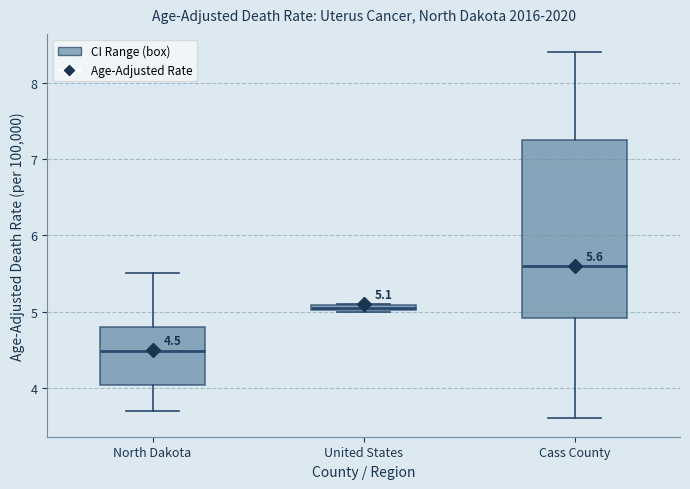

Which box has the lowest median line?

North Dakota